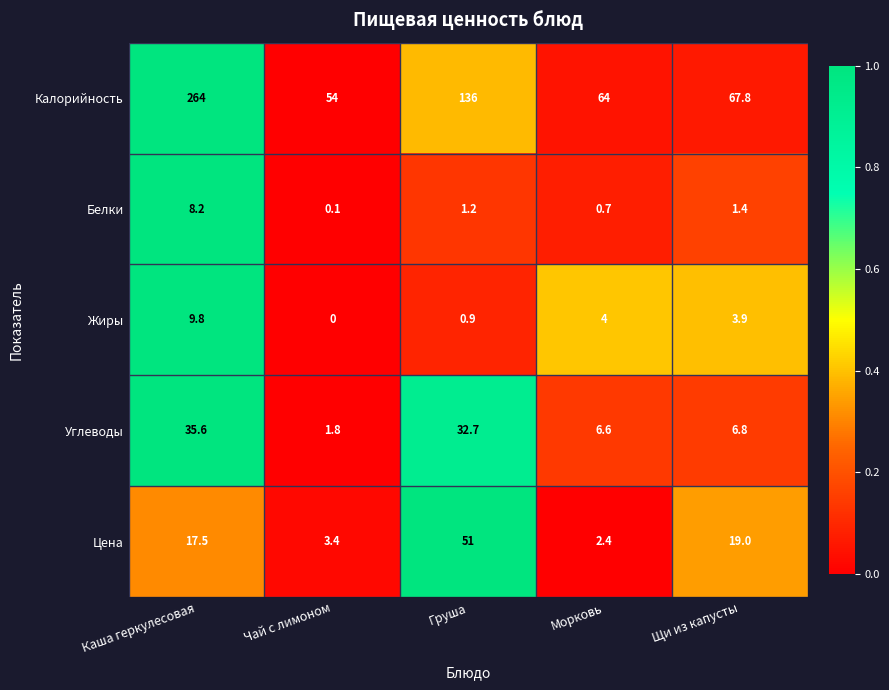

The value of Белки at Каша геркулесовая is 3.5. True or false?

False